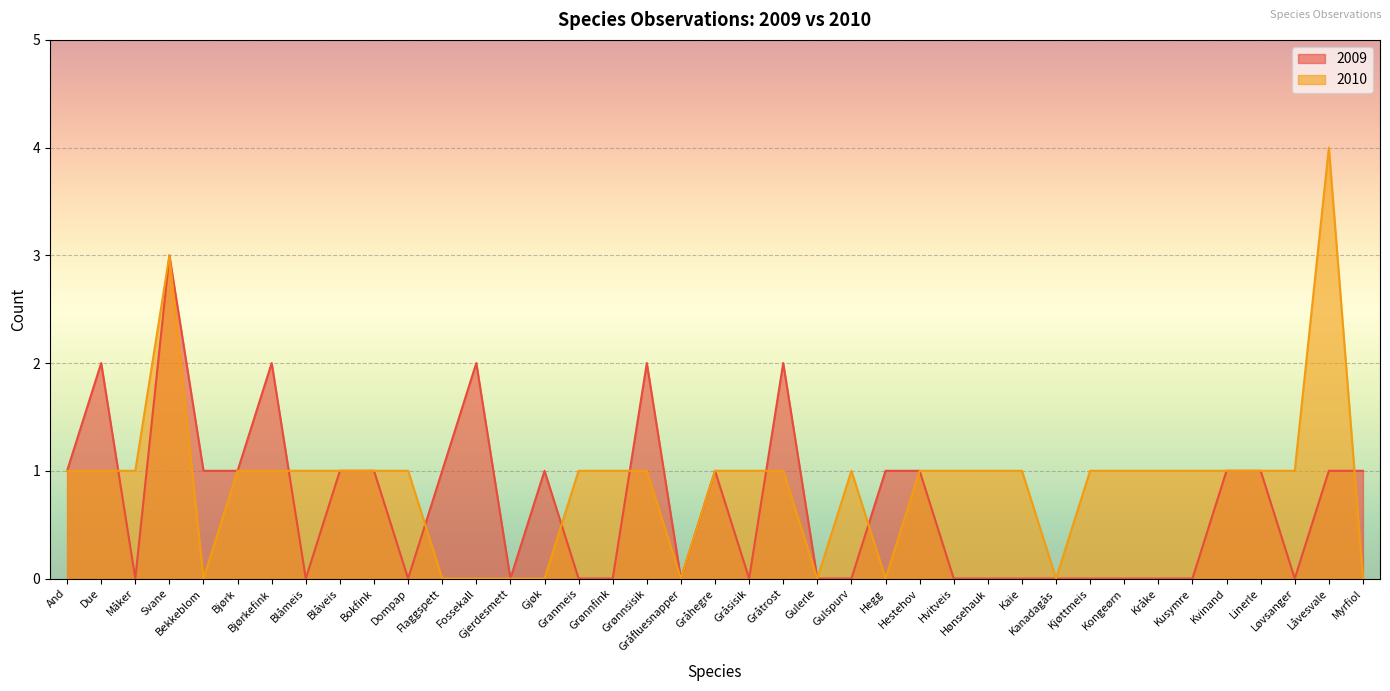

After their last crossing, which series has the higher values: 2010 or 2009?

2009